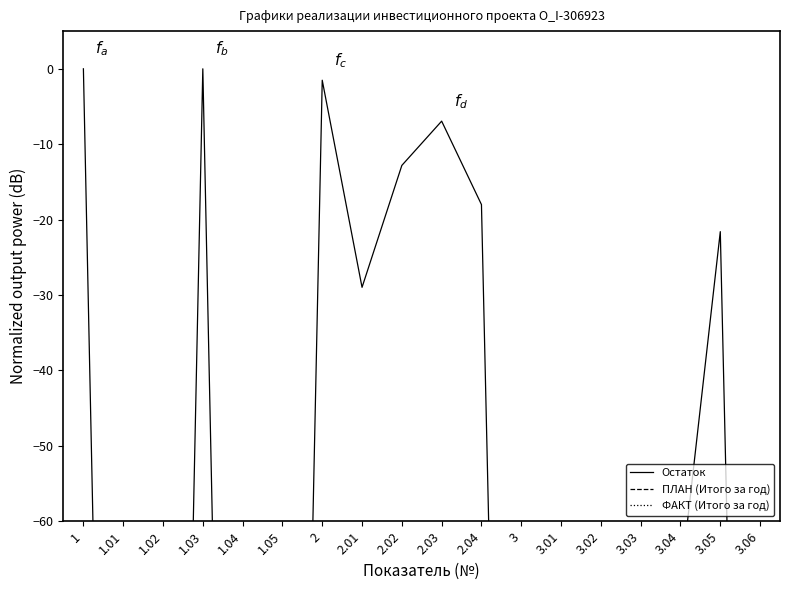

At which label is Остаток closest to -125?

3.04